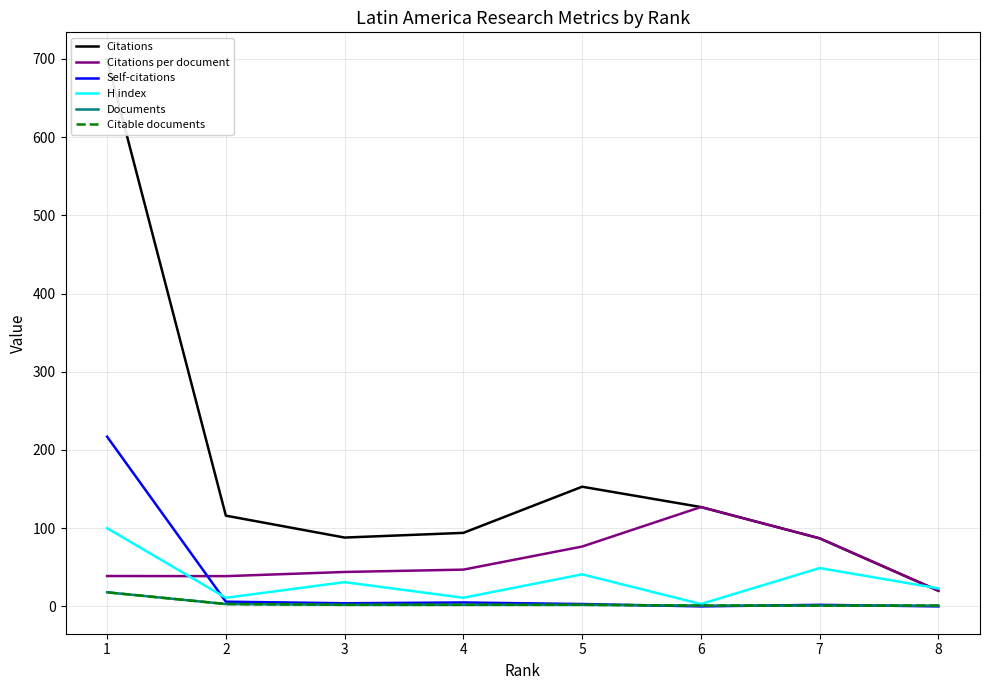

What is the total value across all series at 4?

161.0